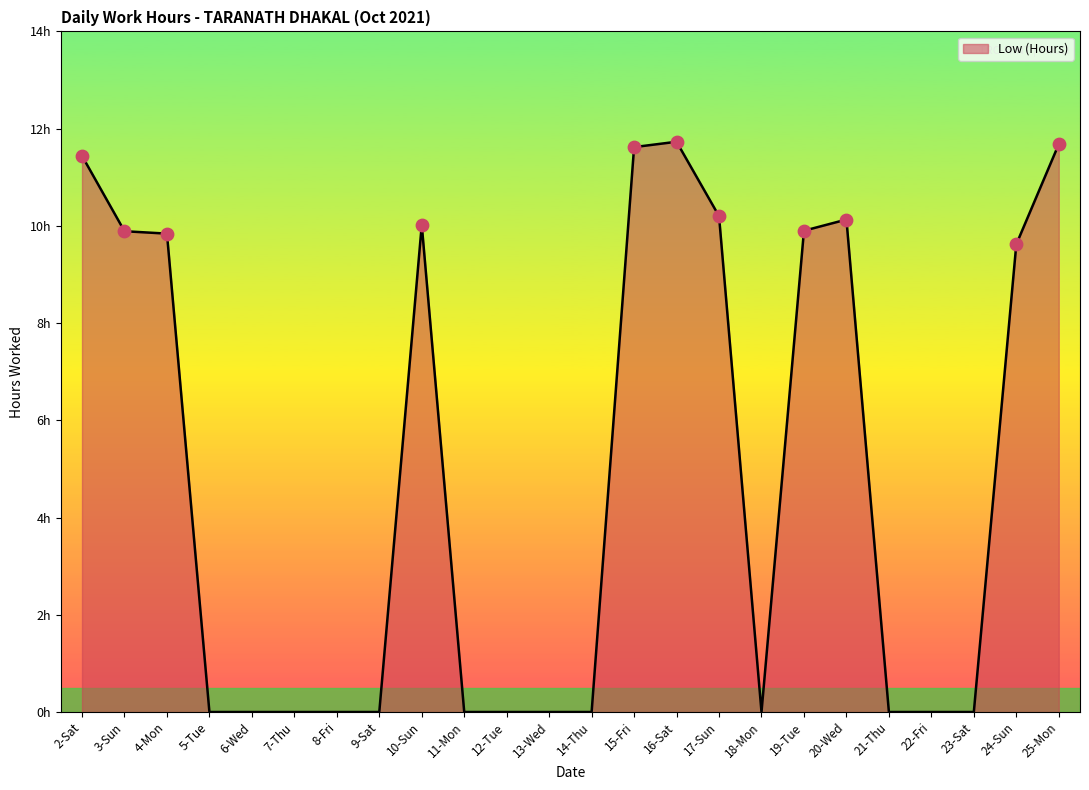

Between 2-Sat and 3-Sun, which is larger?

2-Sat